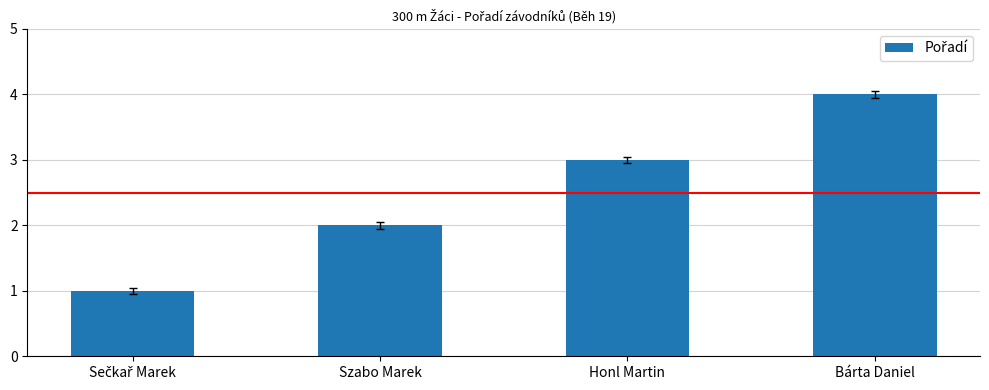

What is the sum of all values?

10